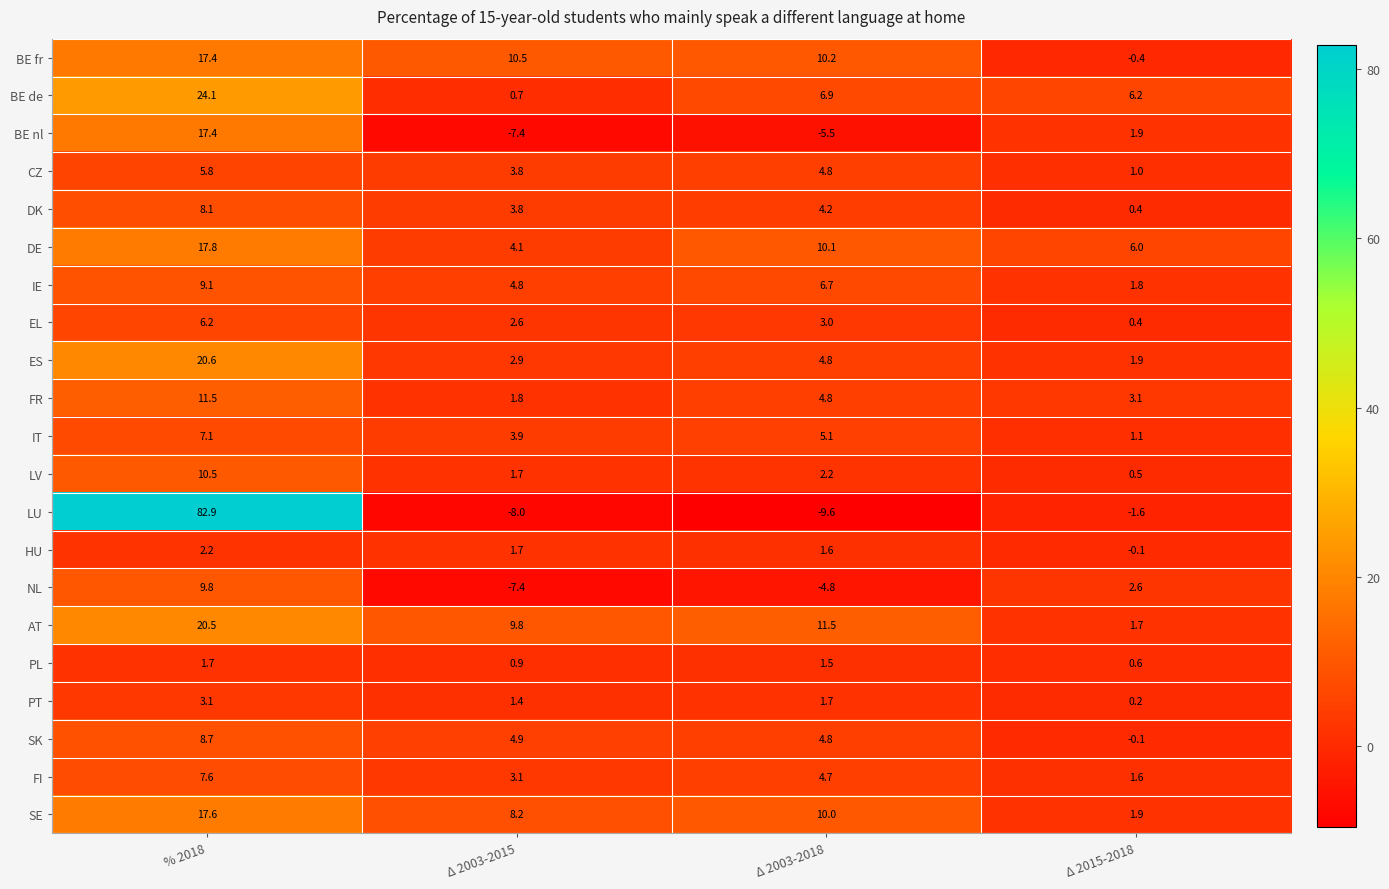

List the labels in order of ES value, smallest first.

Δ 2015-2018, Δ 2003-2015, Δ 2003-2018, % 2018